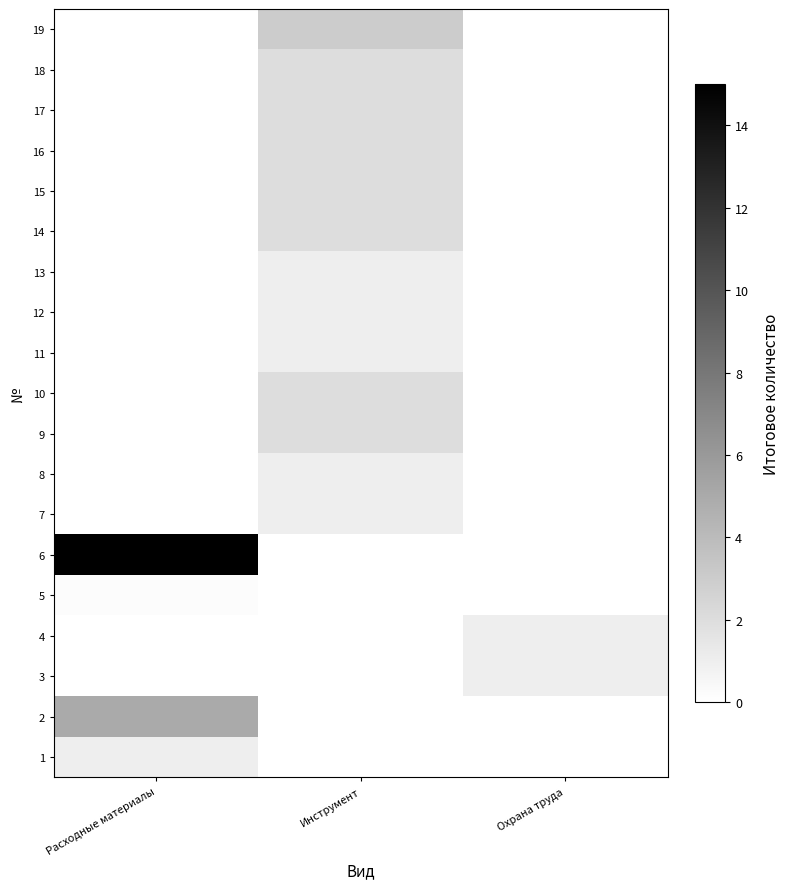

Reading left to right, extract all data points from this chart.

1: Расходные материалы=1.0	Инструмент=0.0	Охрана труда=0.0
2: Расходные материалы=5.0	Инструмент=0.0	Охрана труда=0.0
3: Расходные материалы=0.0	Инструмент=0.0	Охрана труда=1.0
4: Расходные материалы=0.0	Инструмент=0.0	Охрана труда=1.0
5: Расходные материалы=0.2	Инструмент=0.0	Охрана труда=0.0
6: Расходные материалы=15.0	Инструмент=0.0	Охрана труда=0.0
7: Расходные материалы=0.0	Инструмент=1.0	Охрана труда=0.0
8: Расходные материалы=0.0	Инструмент=1.0	Охрана труда=0.0
9: Расходные материалы=0.0	Инструмент=2.0	Охрана труда=0.0
10: Расходные материалы=0.0	Инструмент=2.0	Охрана труда=0.0
11: Расходные материалы=0.0	Инструмент=1.0	Охрана труда=0.0
12: Расходные материалы=0.0	Инструмент=1.0	Охрана труда=0.0
13: Расходные материалы=0.0	Инструмент=1.0	Охрана труда=0.0
14: Расходные материалы=0.0	Инструмент=2.0	Охрана труда=0.0
15: Расходные материалы=0.0	Инструмент=2.0	Охрана труда=0.0
16: Расходные материалы=0.0	Инструмент=2.0	Охрана труда=0.0
17: Расходные материалы=0.0	Инструмент=2.0	Охрана труда=0.0
18: Расходные материалы=0.0	Инструмент=2.0	Охрана труда=0.0
19: Расходные материалы=0.0	Инструмент=3.0	Охрана труда=0.0